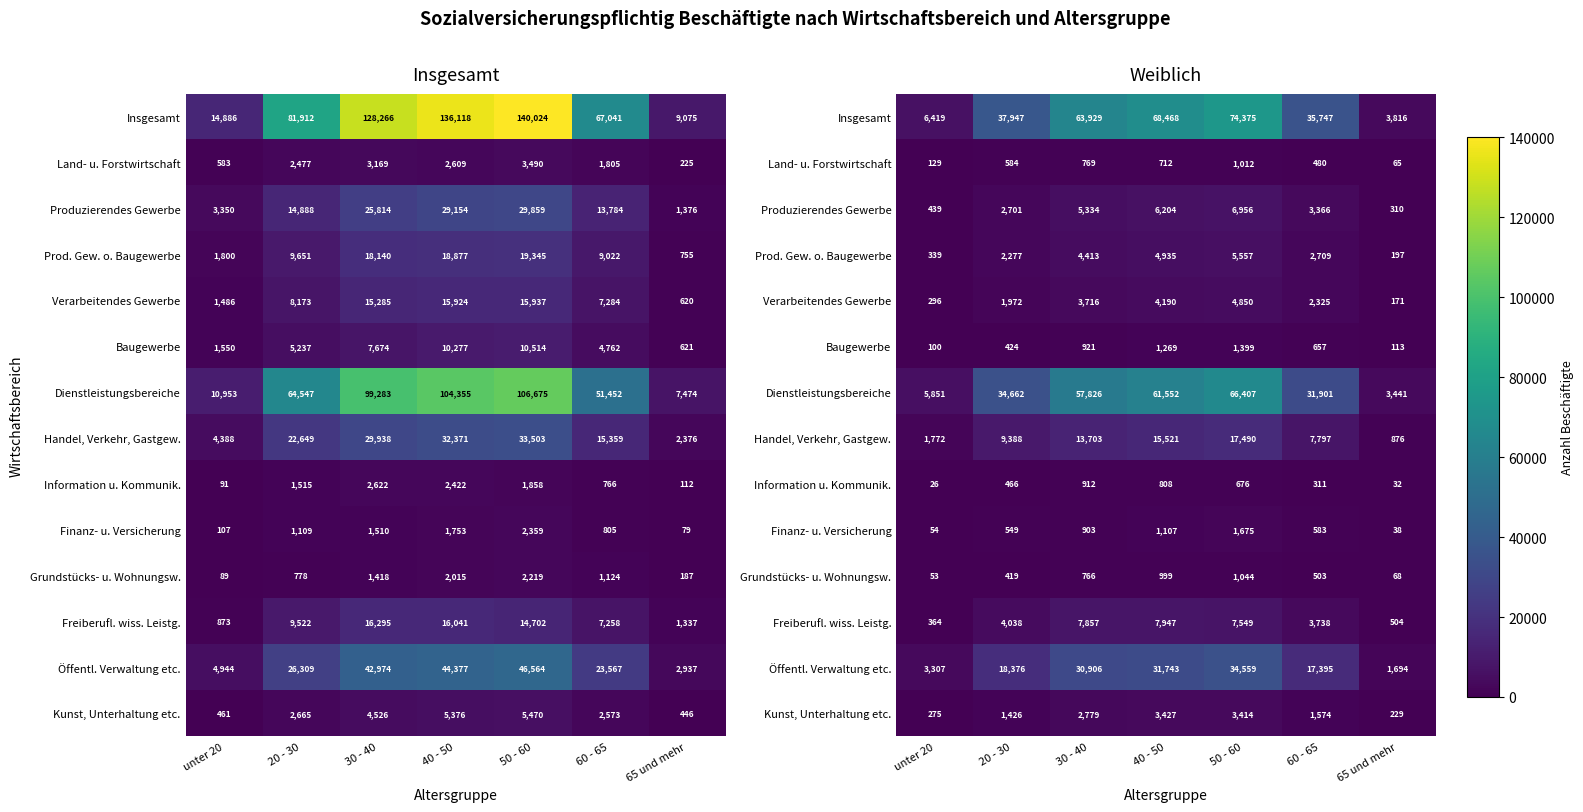

List the series in order of their peak value, lowest first.

Information u. Kommunik., Land- u. Forstwirtschaft, Grundstücks- u. Wohnungsw., Baugewerbe, Finanz- u. Versicherung, Kunst, Unterhaltung etc., Verarbeitendes Gewerbe, Prod. Gew. o. Baugewerbe, Produzierendes Gewerbe, Freiberufl. wiss. Leistg., Handel, Verkehr, Gastgew., Öffentl. Verwaltung etc., Dienstleistungsbereiche, Insgesamt